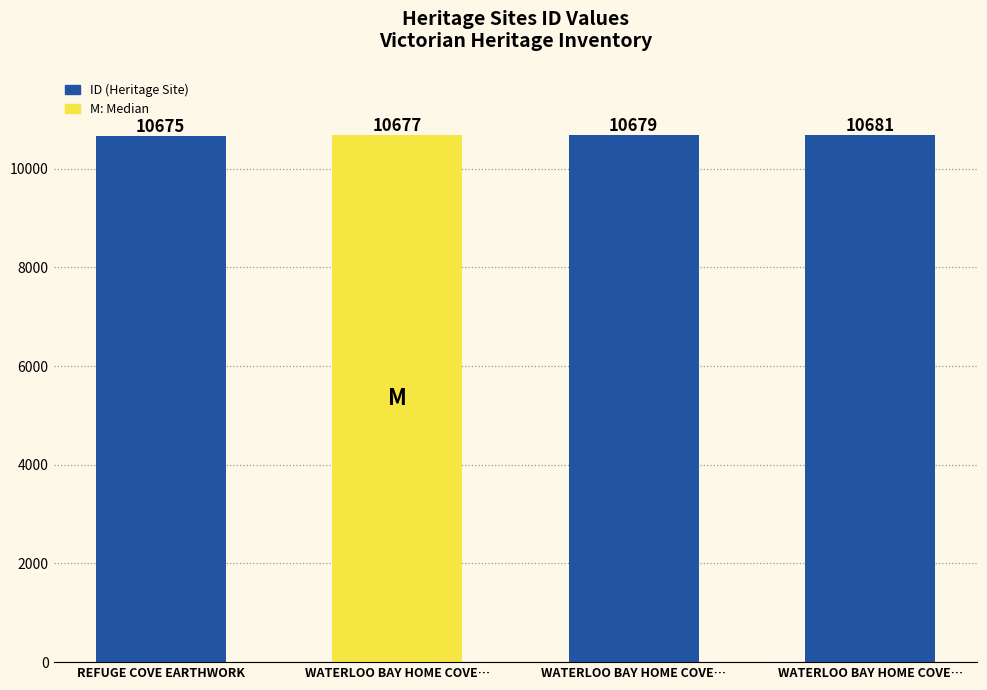

How many values are below 10679?

2